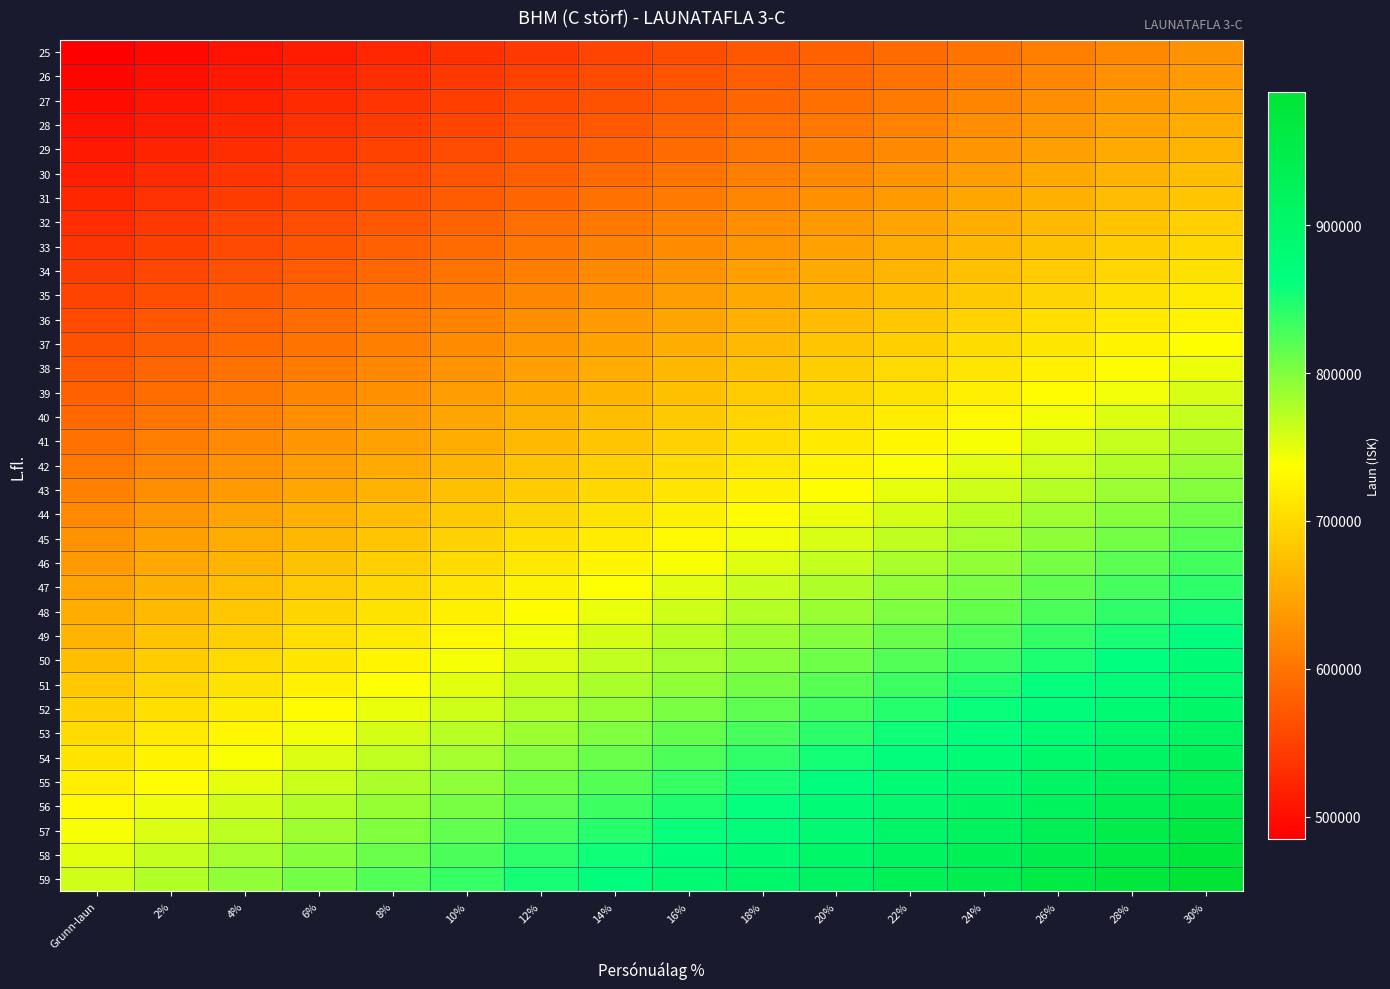

Rank the series at 20% from lowest to highest value.

25, 26, 27, 28, 29, 30, 31, 32, 33, 34, 35, 36, 37, 38, 39, 40, 41, 42, 43, 44, 45, 46, 47, 48, 49, 50, 51, 52, 53, 54, 55, 56, 57, 58, 59